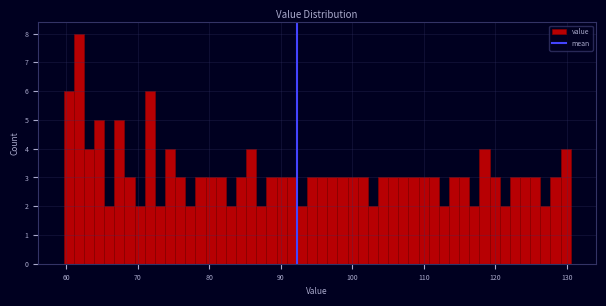

Around what value on the x-axis is the tallest bar? Give the approximate position of its centre, as read against the axis.

62